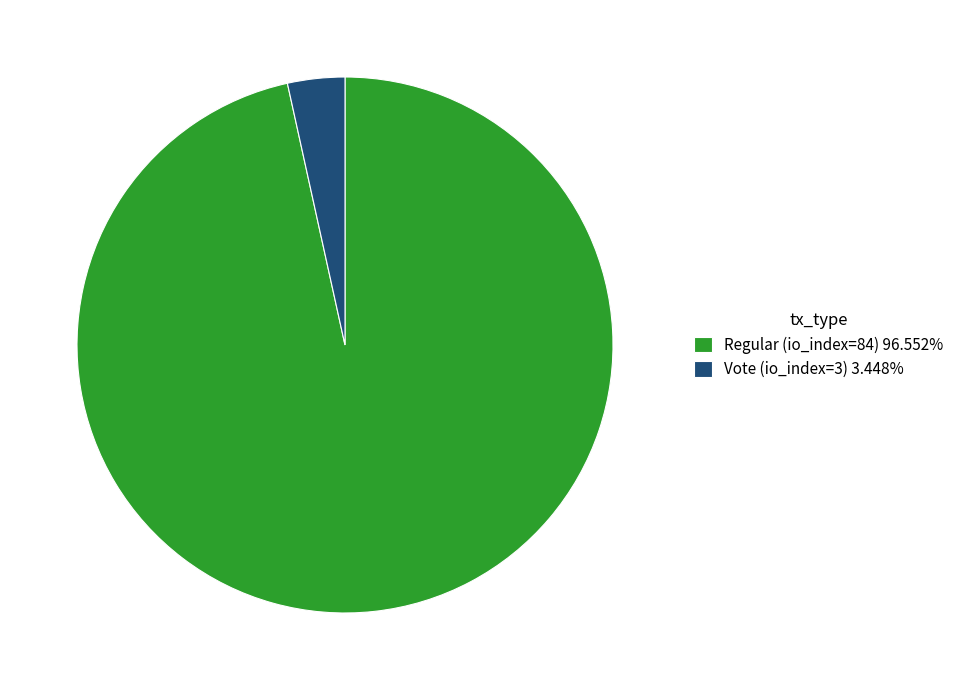

Do Regular (io_index=84) and Vote (io_index=3) together represent more than half of the pie?

Yes